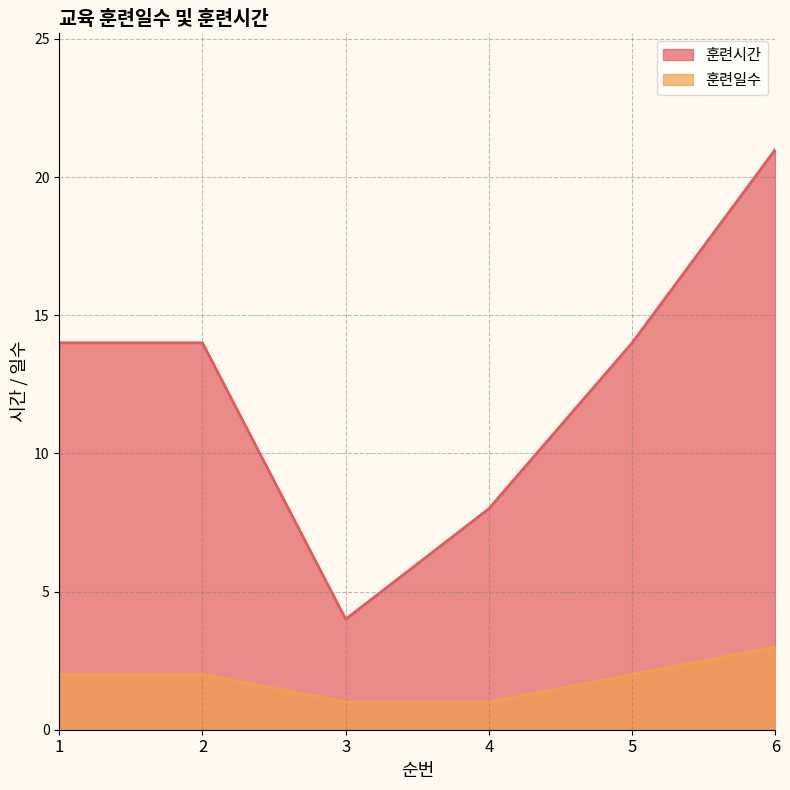

What is the value of the 훈련일수 point at the 4th from the left?

1